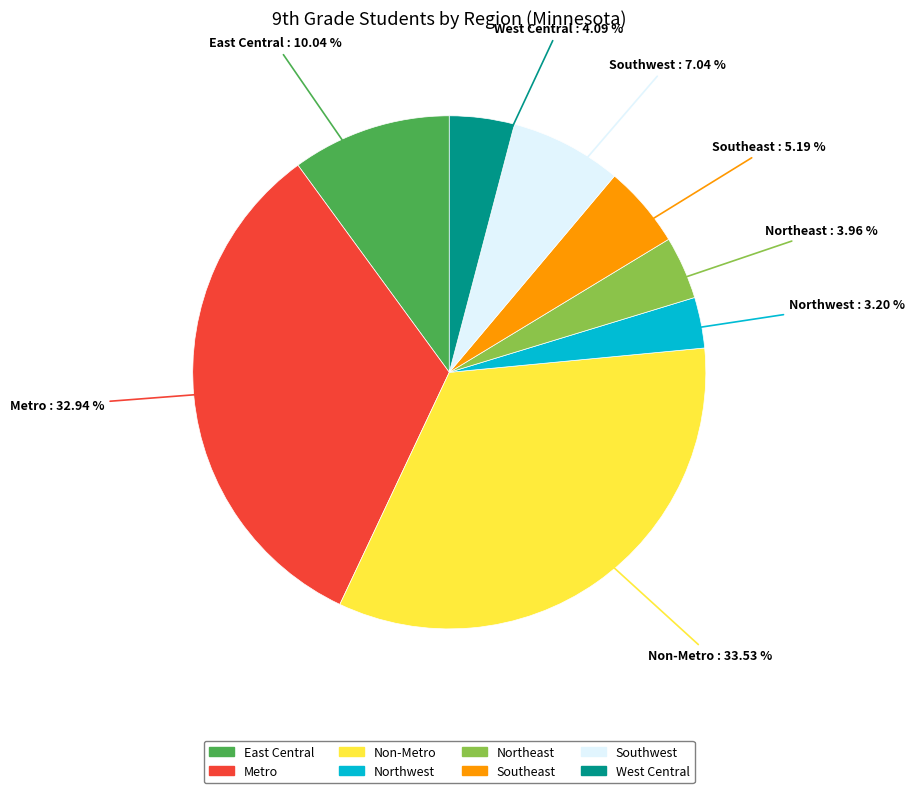

The Non-Metro slice represents 42% of the pie. True or false?

False